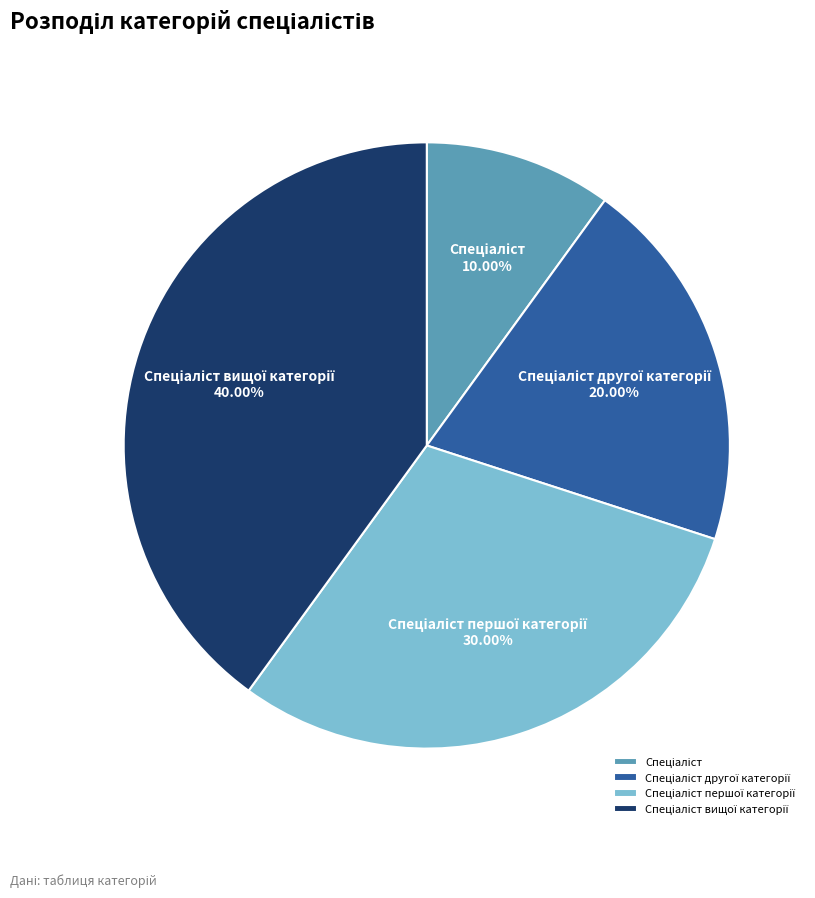

Is there any slice that represents more than half of the pie?

No